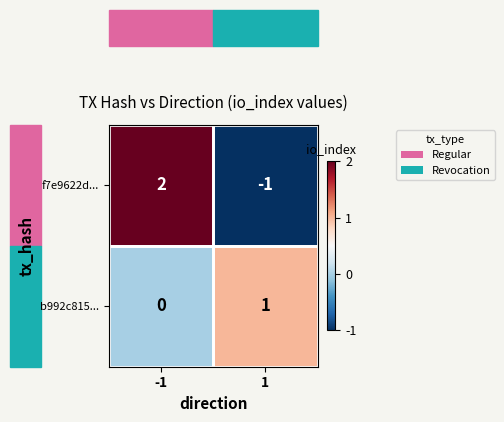

What is the difference between the highest and lowest values at 1?

2